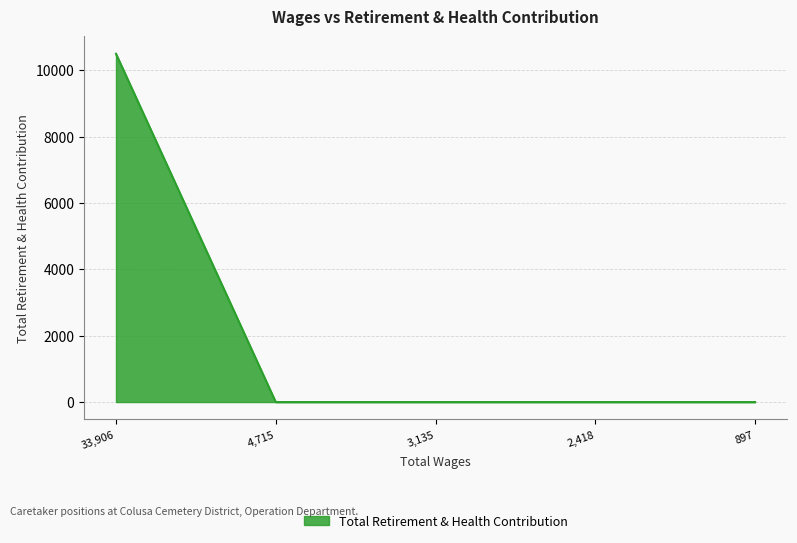

True or false: the data has more than 1 interior local peaks.

False